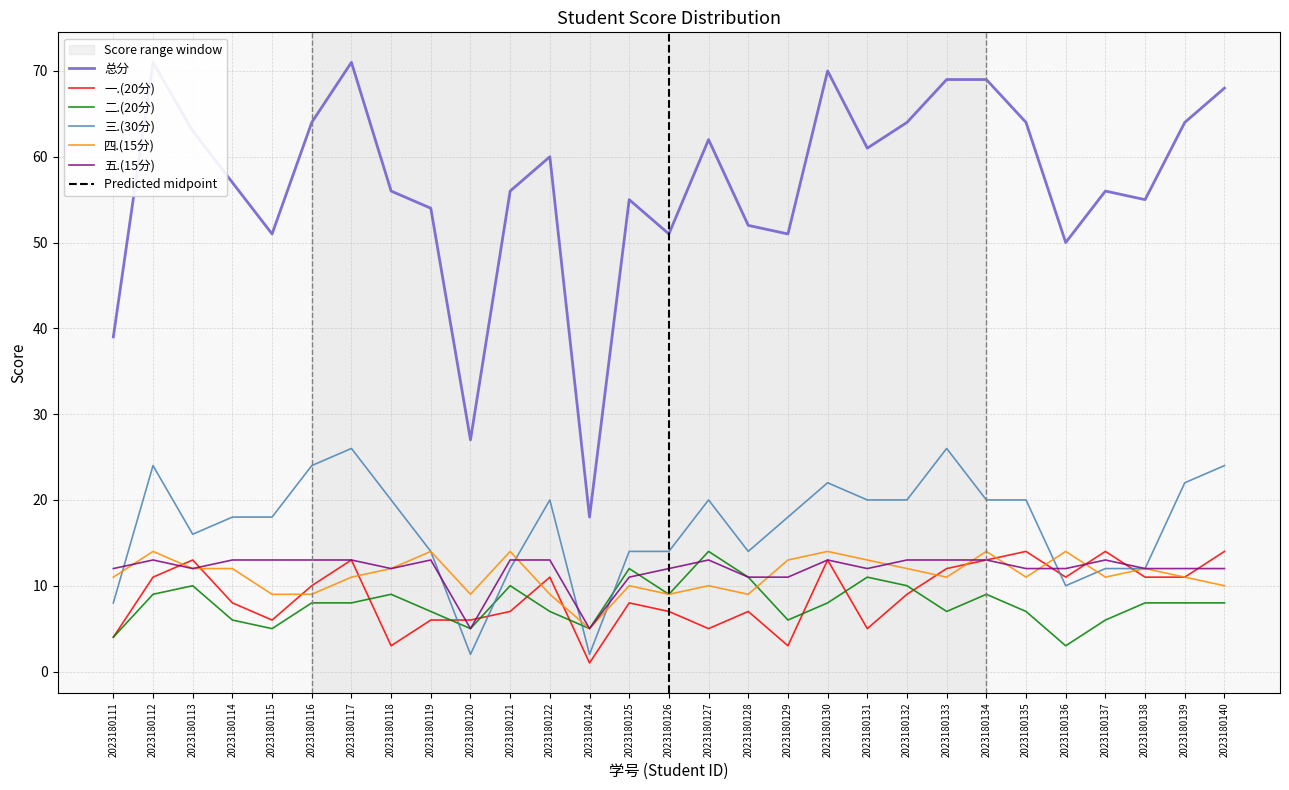

Reading left to right, list all the values displayed in this chart.

总分: 2023180111=39	2023180112=71	2023180113=63	2023180114=57	2023180115=51	2023180116=64	2023180117=71	2023180118=56	2023180119=54	2023180120=27	2023180121=56	2023180122=60	2023180124=18	2023180125=55	2023180126=51	2023180127=62	2023180128=52	2023180129=51	2023180130=70	2023180131=61	2023180132=64	2023180133=69	2023180134=69	2023180135=64	2023180136=50	2023180137=56	2023180138=55	2023180139=64	2023180140=68
一.(20分): 2023180111=4	2023180112=11	2023180113=13	2023180114=8	2023180115=6	2023180116=10	2023180117=13	2023180118=3	2023180119=6	2023180120=6	2023180121=7	2023180122=11	2023180124=1	2023180125=8	2023180126=7	2023180127=5	2023180128=7	2023180129=3	2023180130=13	2023180131=5	2023180132=9	2023180133=12	2023180134=13	2023180135=14	2023180136=11	2023180137=14	2023180138=11	2023180139=11	2023180140=14
二.(20分): 2023180111=4	2023180112=9	2023180113=10	2023180114=6	2023180115=5	2023180116=8	2023180117=8	2023180118=9	2023180119=7	2023180120=5	2023180121=10	2023180122=7	2023180124=5	2023180125=12	2023180126=9	2023180127=14	2023180128=11	2023180129=6	2023180130=8	2023180131=11	2023180132=10	2023180133=7	2023180134=9	2023180135=7	2023180136=3	2023180137=6	2023180138=8	2023180139=8	2023180140=8
三.(30分): 2023180111=8	2023180112=24	2023180113=16	2023180114=18	2023180115=18	2023180116=24	2023180117=26	2023180118=20	2023180119=14	2023180120=2	2023180121=12	2023180122=20	2023180124=2	2023180125=14	2023180126=14	2023180127=20	2023180128=14	2023180129=18	2023180130=22	2023180131=20	2023180132=20	2023180133=26	2023180134=20	2023180135=20	2023180136=10	2023180137=12	2023180138=12	2023180139=22	2023180140=24
四.(15分): 2023180111=11	2023180112=14	2023180113=12	2023180114=12	2023180115=9	2023180116=9	2023180117=11	2023180118=12	2023180119=14	2023180120=9	2023180121=14	2023180122=9	2023180124=5	2023180125=10	2023180126=9	2023180127=10	2023180128=9	2023180129=13	2023180130=14	2023180131=13	2023180132=12	2023180133=11	2023180134=14	2023180135=11	2023180136=14	2023180137=11	2023180138=12	2023180139=11	2023180140=10
五.(15分): 2023180111=12	2023180112=13	2023180113=12	2023180114=13	2023180115=13	2023180116=13	2023180117=13	2023180118=12	2023180119=13	2023180120=5	2023180121=13	2023180122=13	2023180124=5	2023180125=11	2023180126=12	2023180127=13	2023180128=11	2023180129=11	2023180130=13	2023180131=12	2023180132=13	2023180133=13	2023180134=13	2023180135=12	2023180136=12	2023180137=13	2023180138=12	2023180139=12	2023180140=12